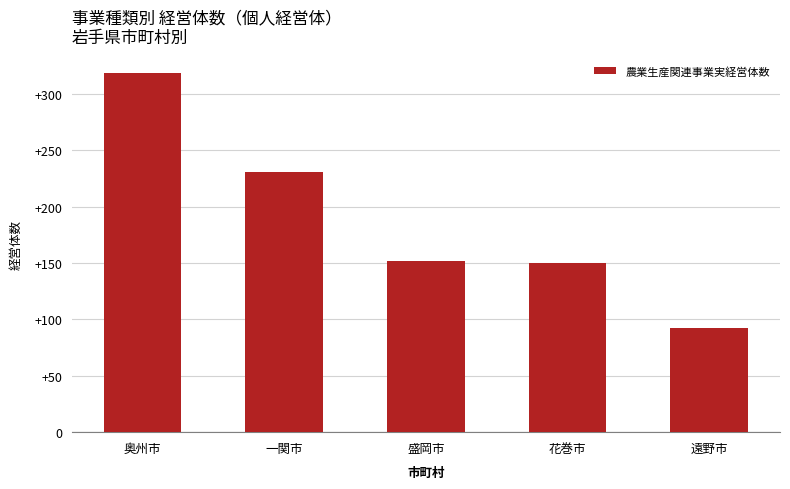

What is the difference between the maximum and minimum values?

226